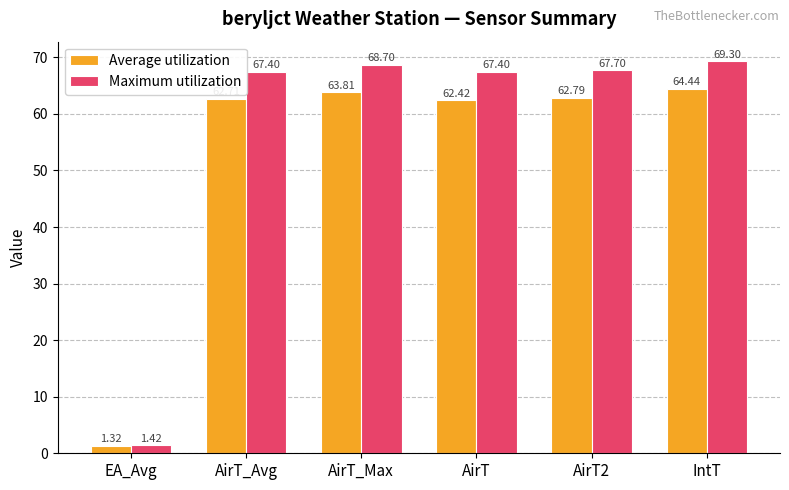

At which category is the sum across all series the highest?

IntT